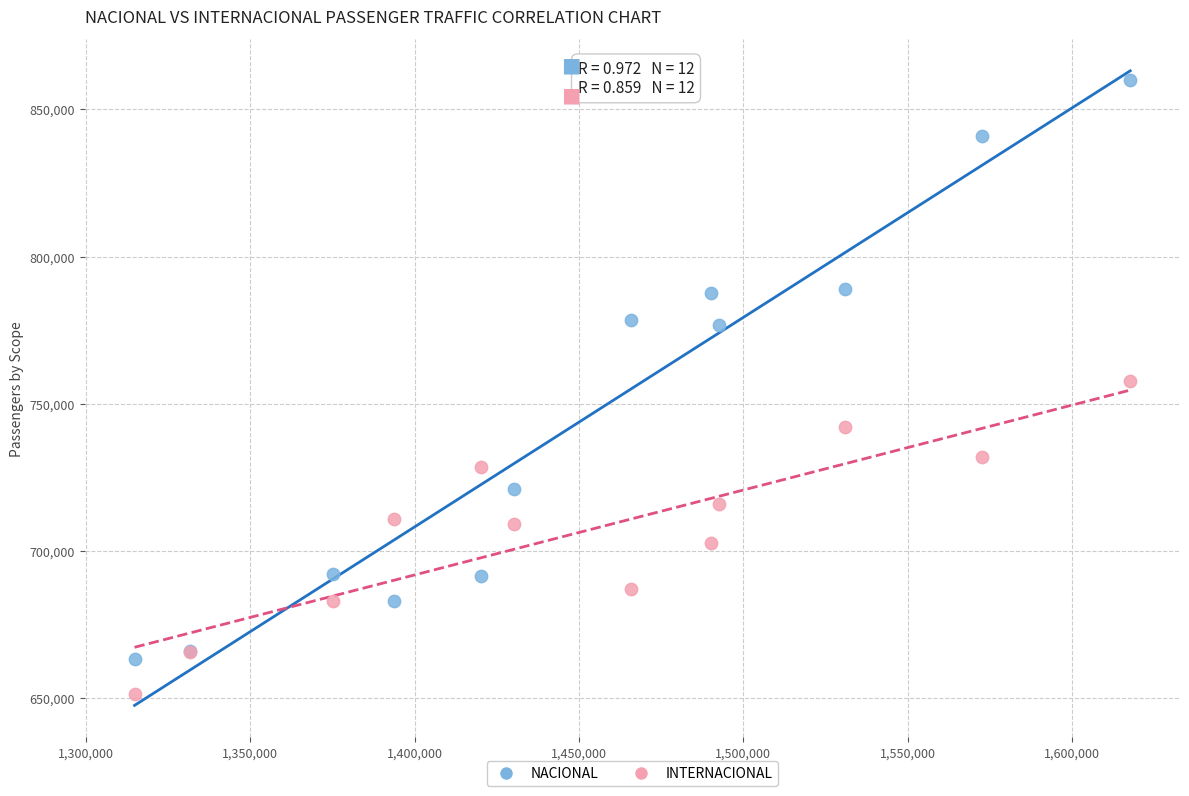

Which series has the largest Y range (max minus min)?

NACIONAL